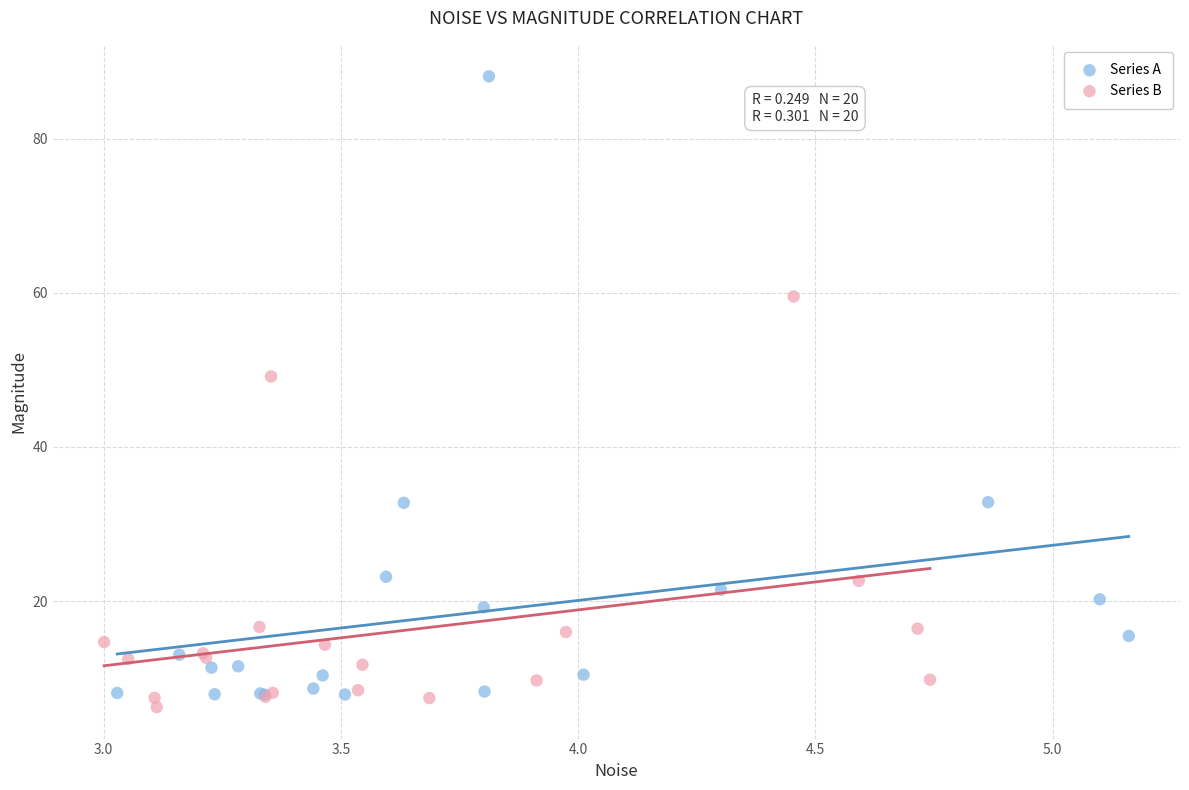

Which series contains the highest Y value?

Series A